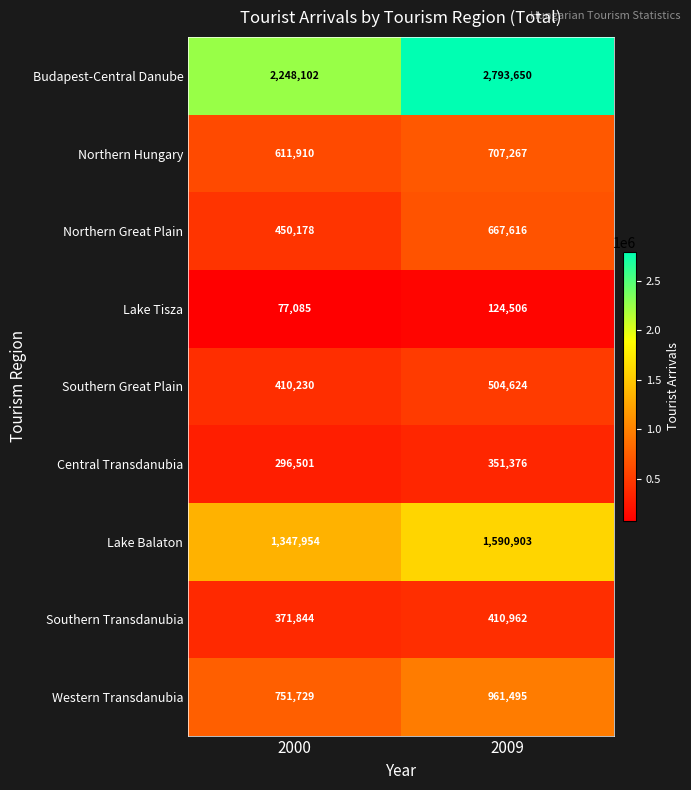

Reading left to right, list all the values displayed in this chart.

Budapest-Central Danube: 2248102	2793650
Northern Hungary: 611910	707267
Northern Great Plain: 450178	667616
Lake Tisza: 77085	124506
Southern Great Plain: 410230	504624
Central Transdanubia: 296501	351376
Lake Balaton: 1347954	1590903
Southern Transdanubia: 371844	410962
Western Transdanubia: 751729	961495